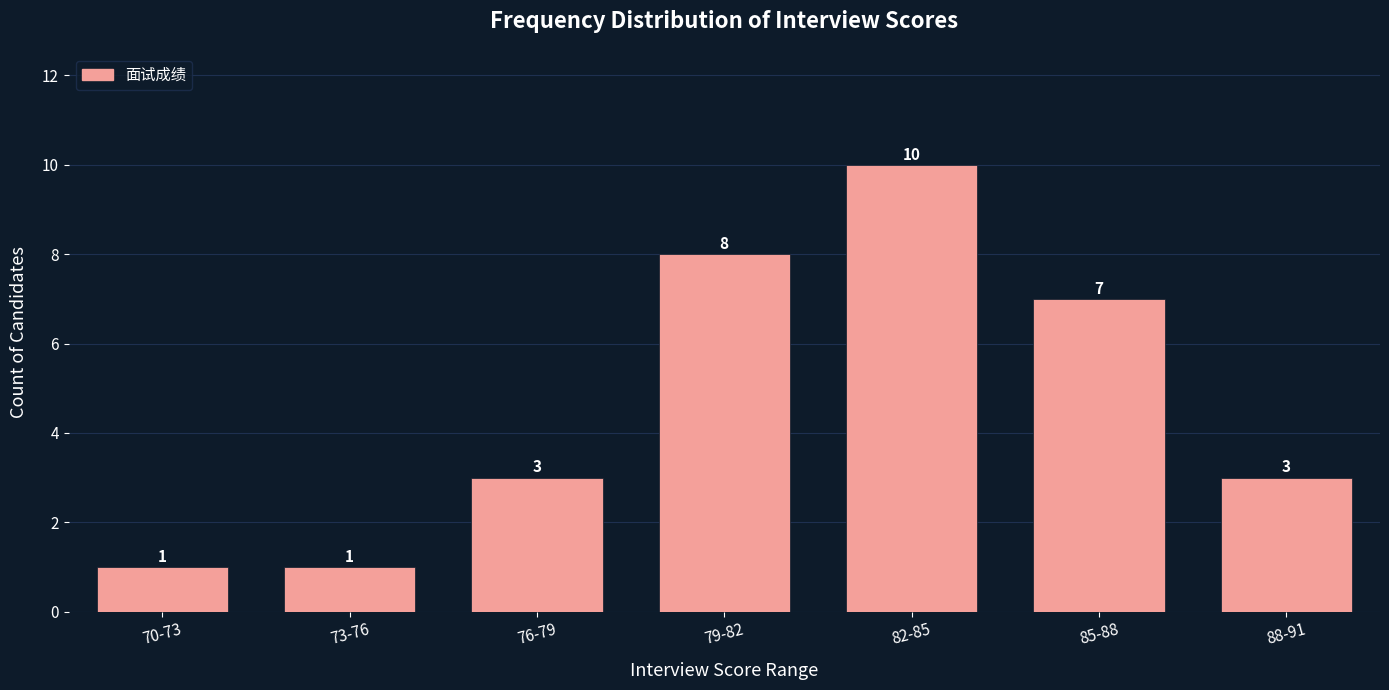

Reading left to right, extract all data points from this chart.

70-73=1	73-76=1	76-79=3	79-82=8	82-85=10	85-88=7	88-91=3